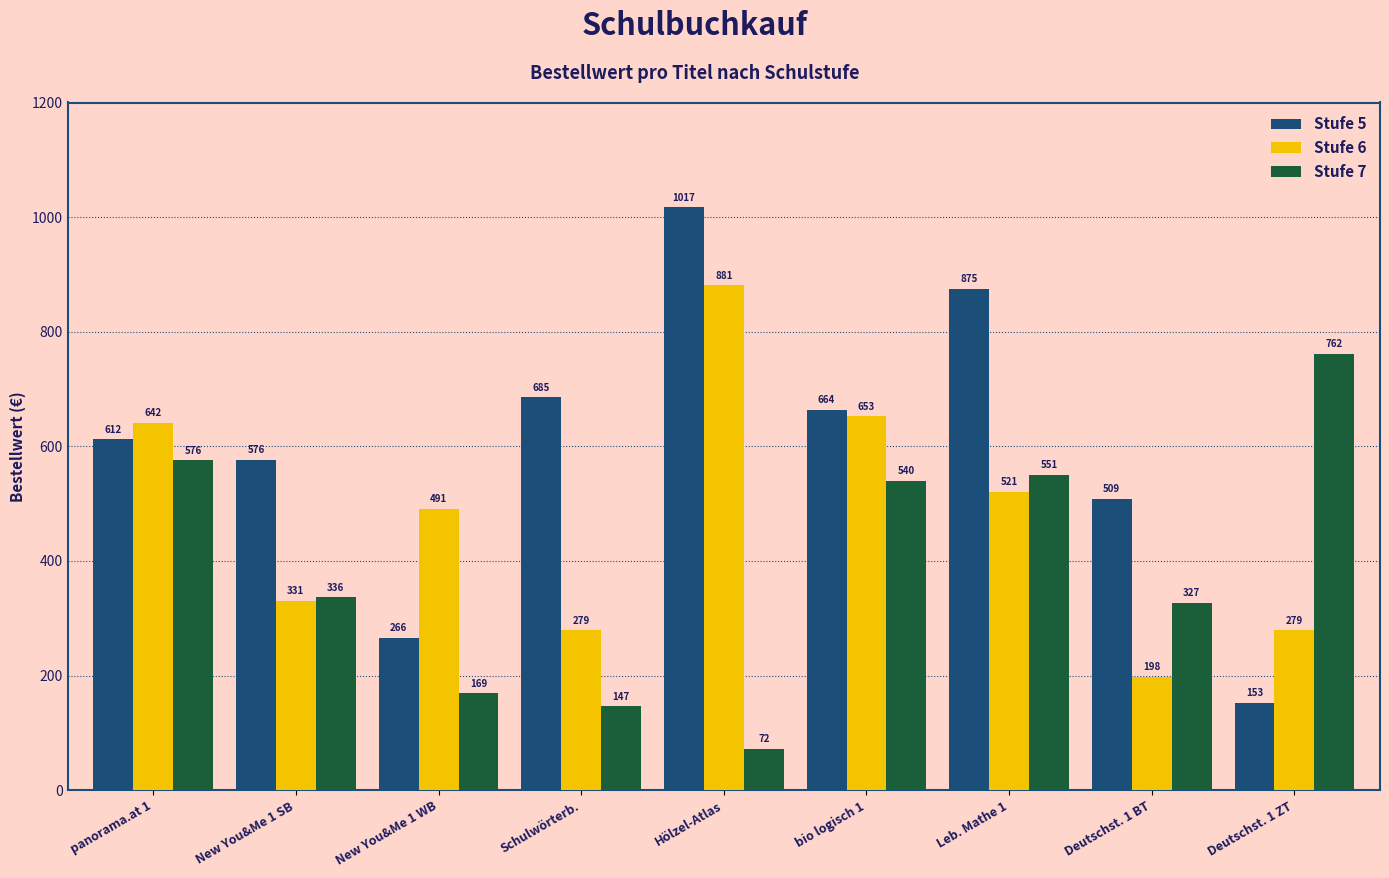

What is the difference between the highest and lowest values at New You&Me 1 SB?

245.3